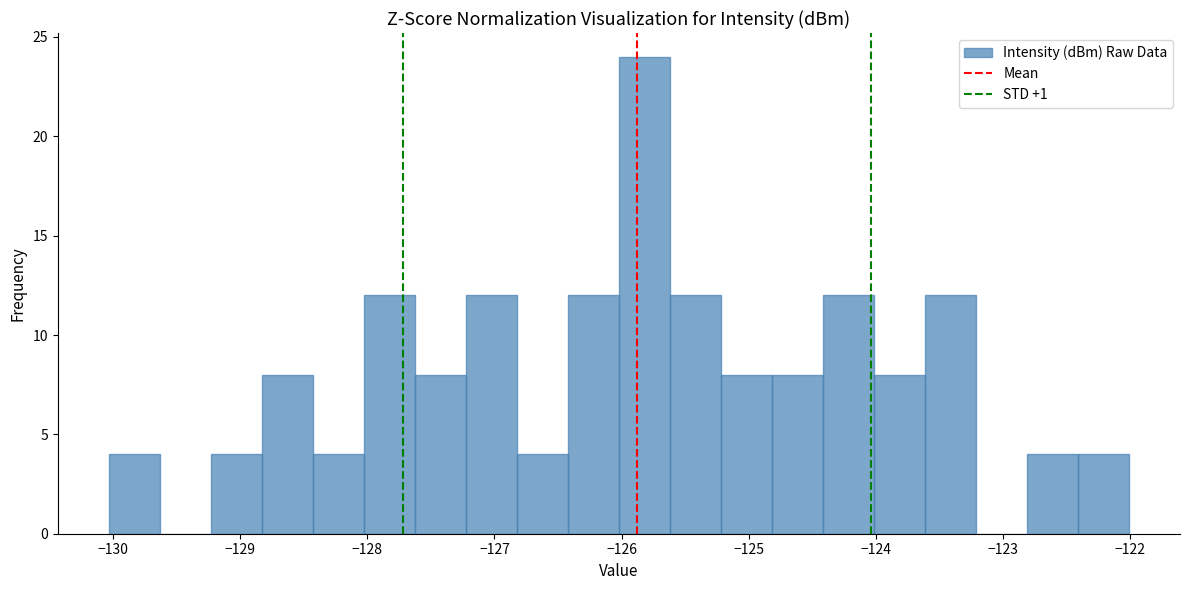

Reading left to right, list every bar in this chart as the range it spans on the x-axis followed by its height. Neither the bar edges nor the heights are printed on the chart, so give them approximately, as read against the axes.

-130.0 to -129.6: 4
-129.6 to -129.2: 0
-129.2 to -128.8: 4
-128.8 to -128.4: 8
-128.4 to -128.0: 4
-128.0 to -127.6: 12
-127.6 to -127.2: 8
-127.2 to -126.8: 12
-126.8 to -126.4: 4
-126.4 to -126.0: 12
-126.0 to -125.6: 24
-125.6 to -125.2: 12
-125.2 to -124.8: 8
-124.8 to -124.4: 8
-124.4 to -124.0: 12
-124.0 to -123.6: 8
-123.6 to -123.2: 12
-123.2 to -122.8: 0
-122.8 to -122.4: 4
-122.4 to -122.0: 4